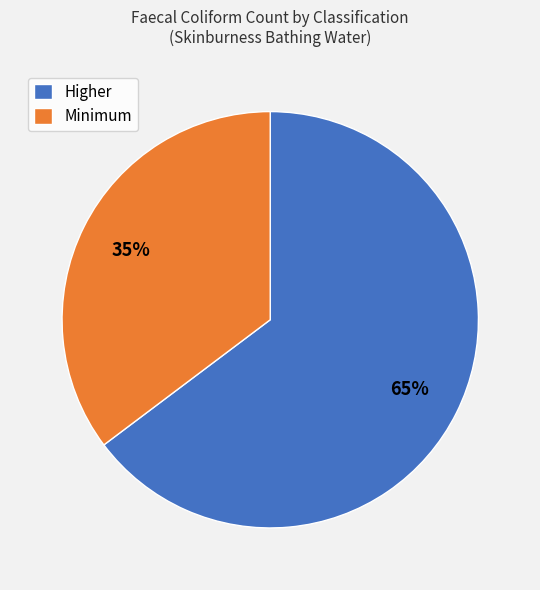

Combined, do Higher and Minimum account for over 50%?

Yes